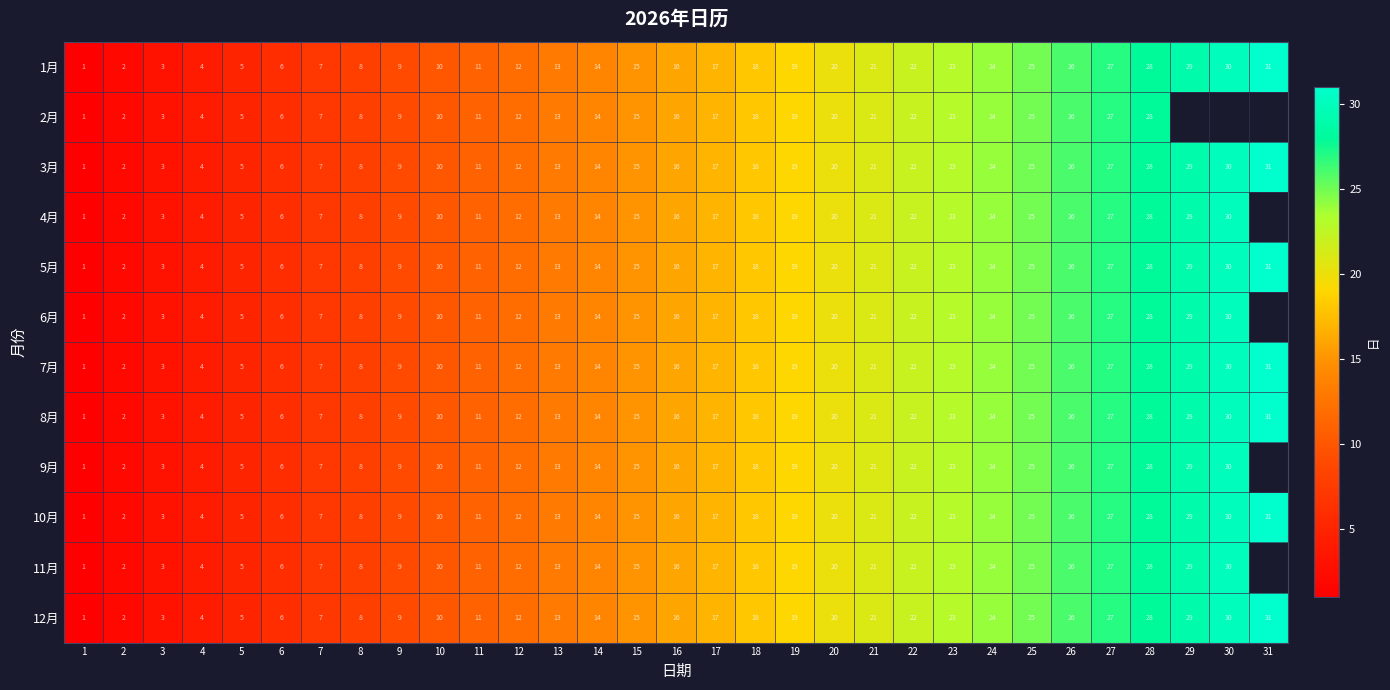

How many values in the 5月 series are below 16?

15